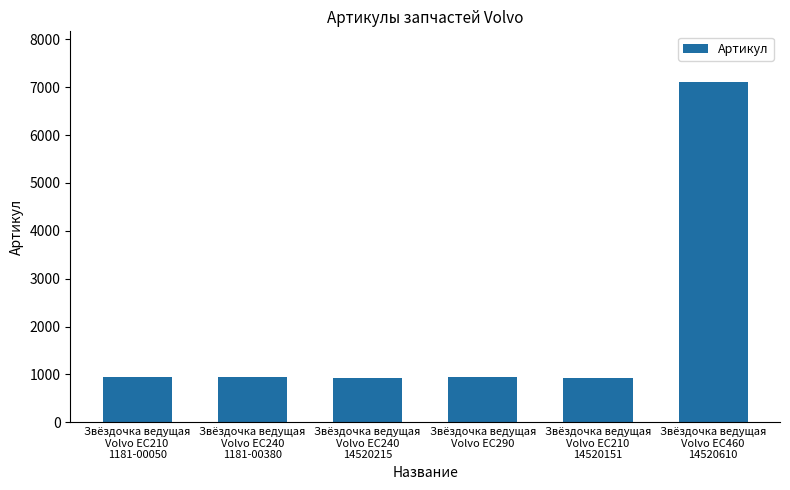

What is the maximum value shown in the chart?

7100